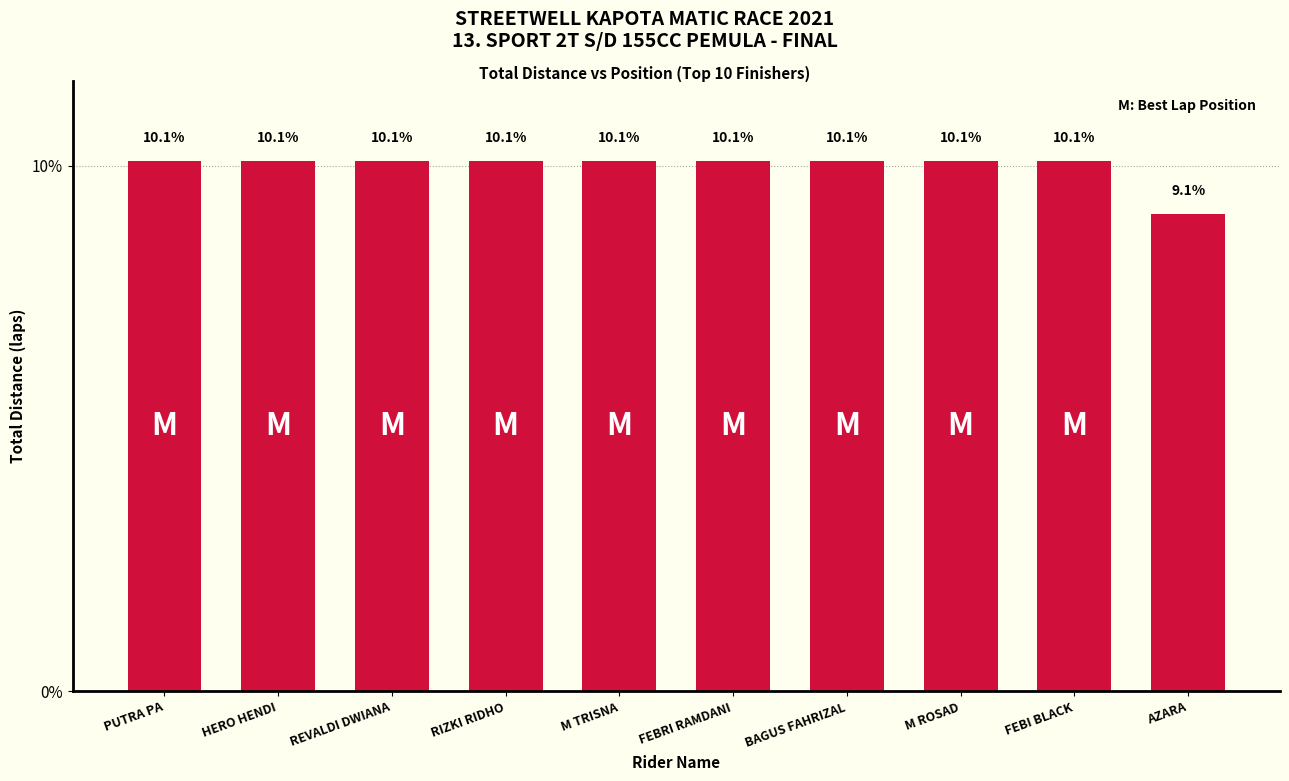

What is the sum of all values?

100.0